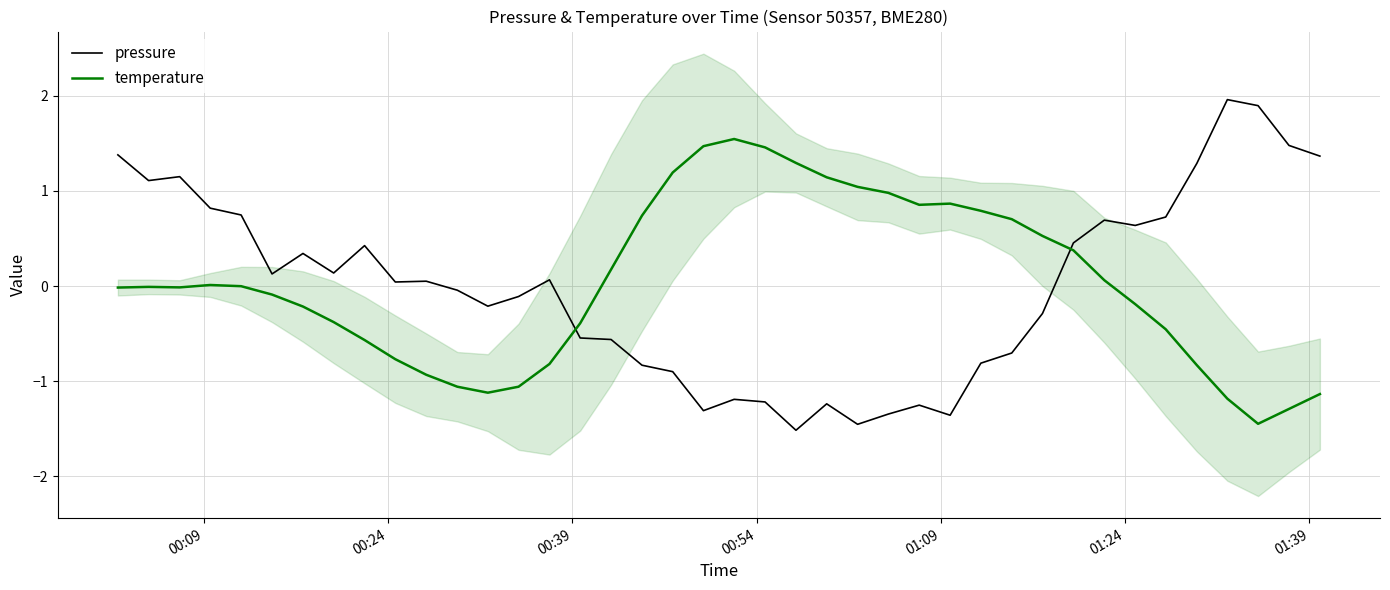

What is the lowest value of the temperature series?

-1.4